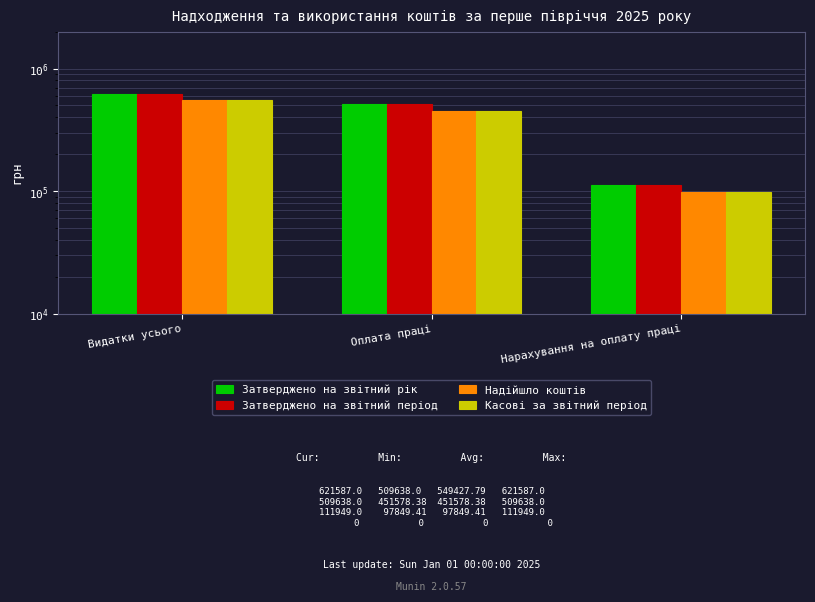

Reading left to right, what are all the values shown in this chart?

Затверджено на звітний рік: Видатки усього=621587.0	Оплата праці=509638.0	Нарахування на оплату праці=111949.0
Затверджено на звітний період: Видатки усього=621587.0	Оплата праці=509638.0	Нарахування на оплату праці=111949.0
Надійшло коштів: Видатки усього=549427.8	Оплата праці=451578.4	Нарахування на оплату праці=97849.4
Касові за звітний період: Видатки усього=549427.8	Оплата праці=451578.4	Нарахування на оплату праці=97849.4